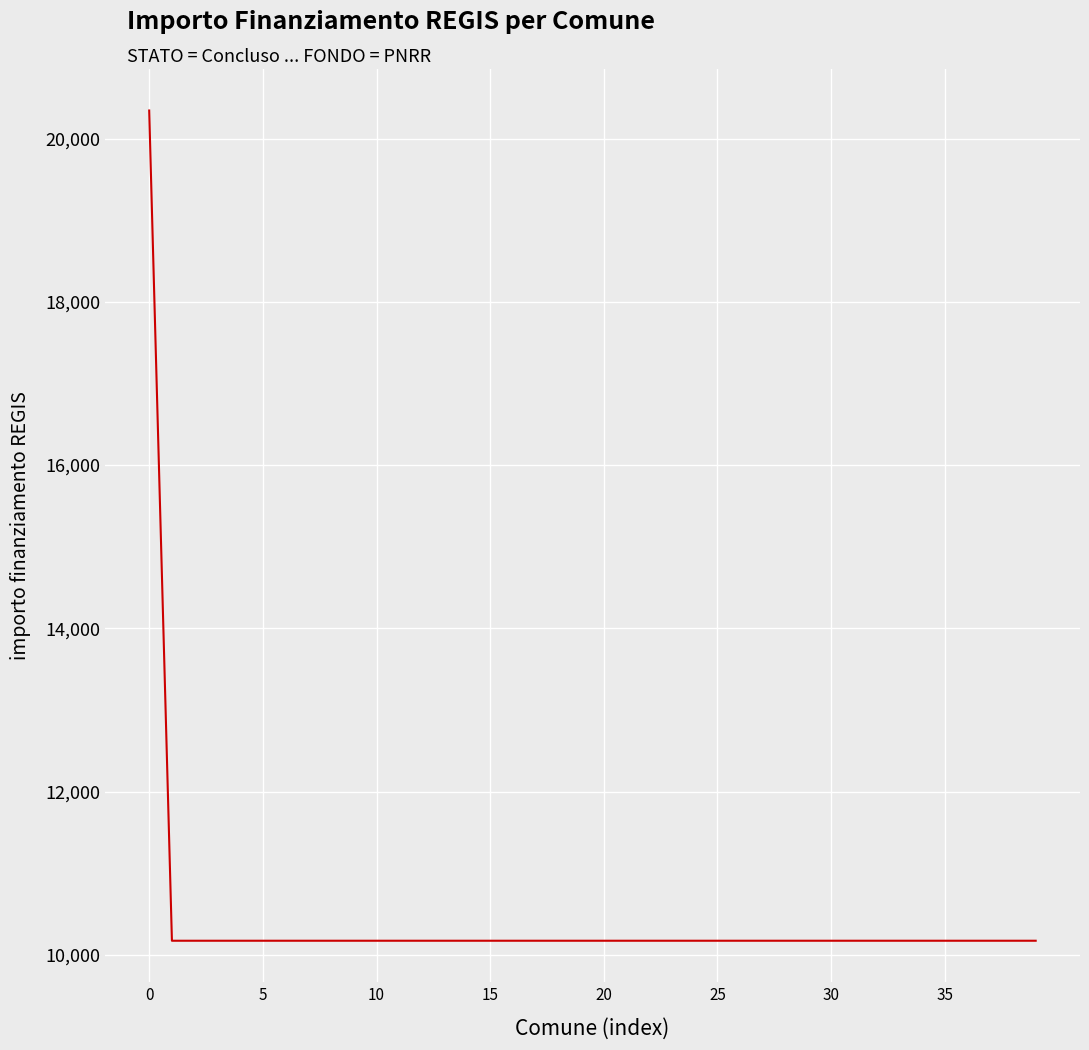

What is the greatest value displayed?

20344